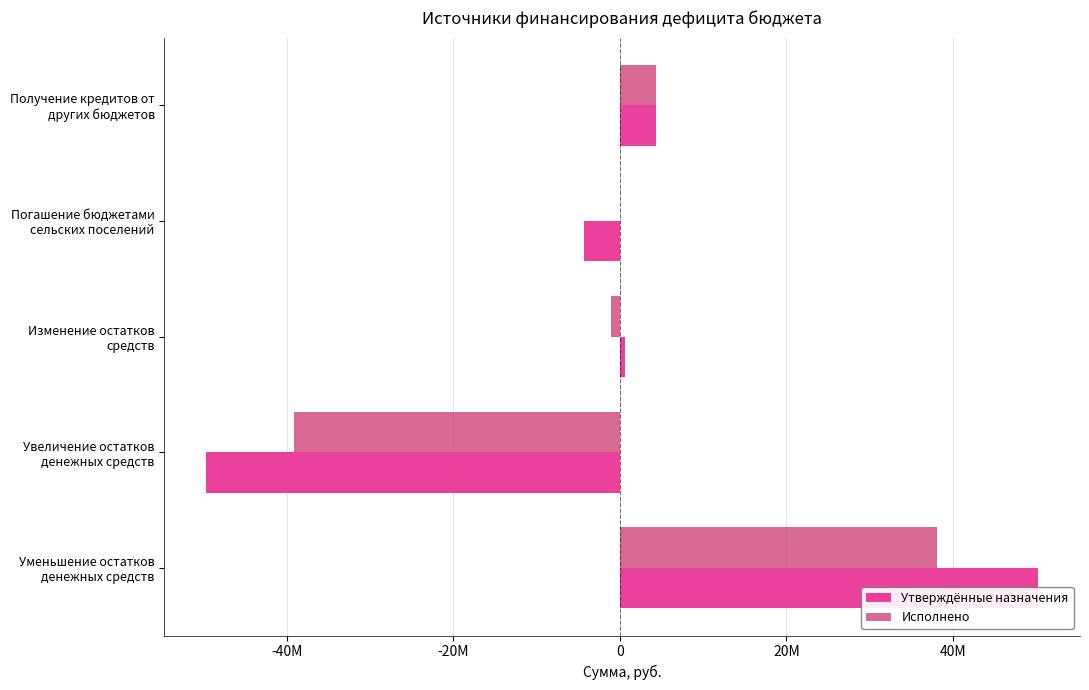

What is the sum of all Утверждённые назначения values?

1115800.0